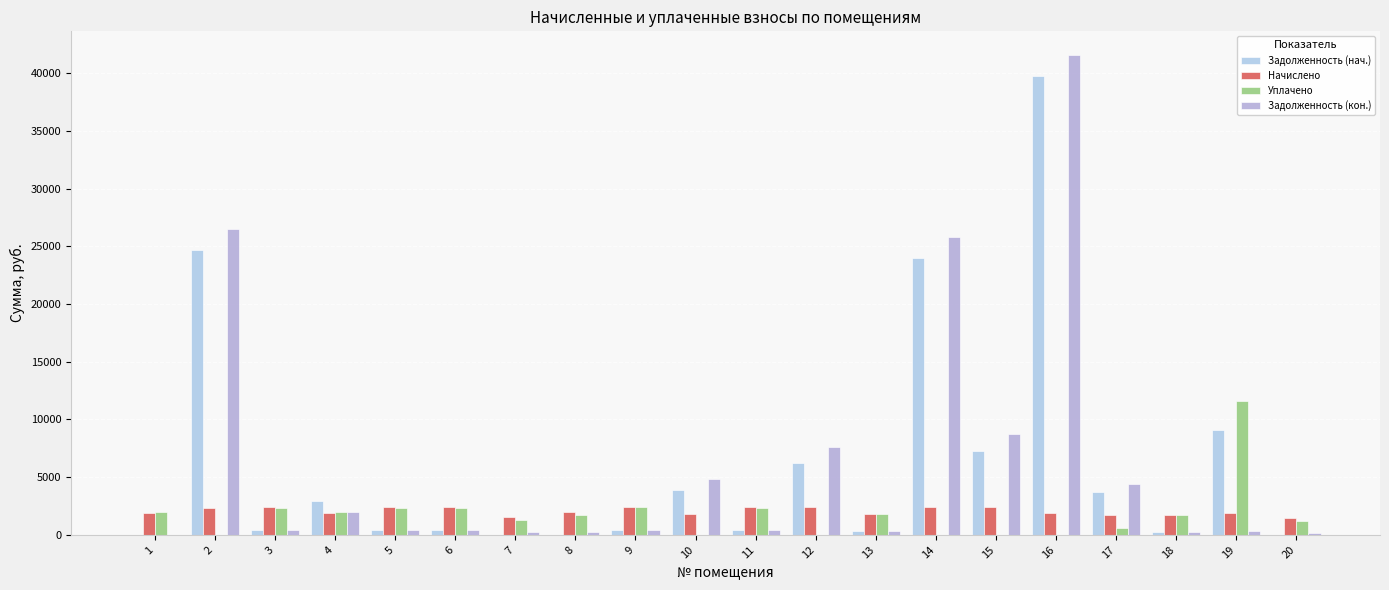

What is the value of the Задолженность (кон.) bar at the 17th from the left?

4411.7